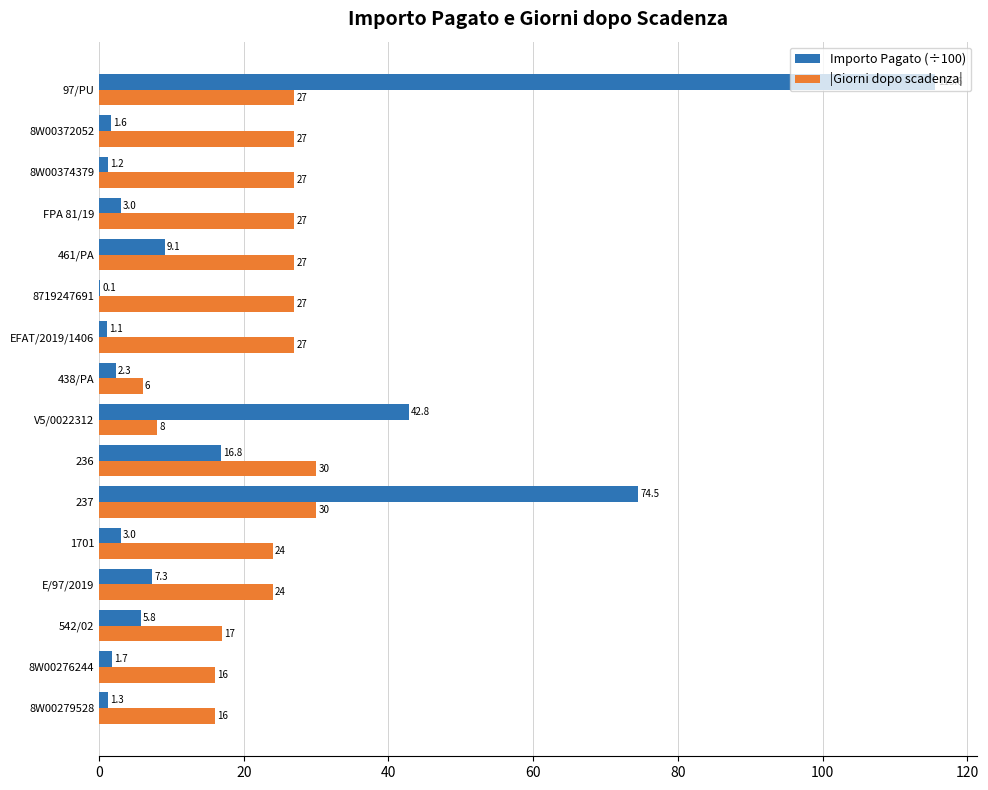

Between 438/PA and 97/PU, which series saw the biggest shift?

Importo Pagato (÷100)